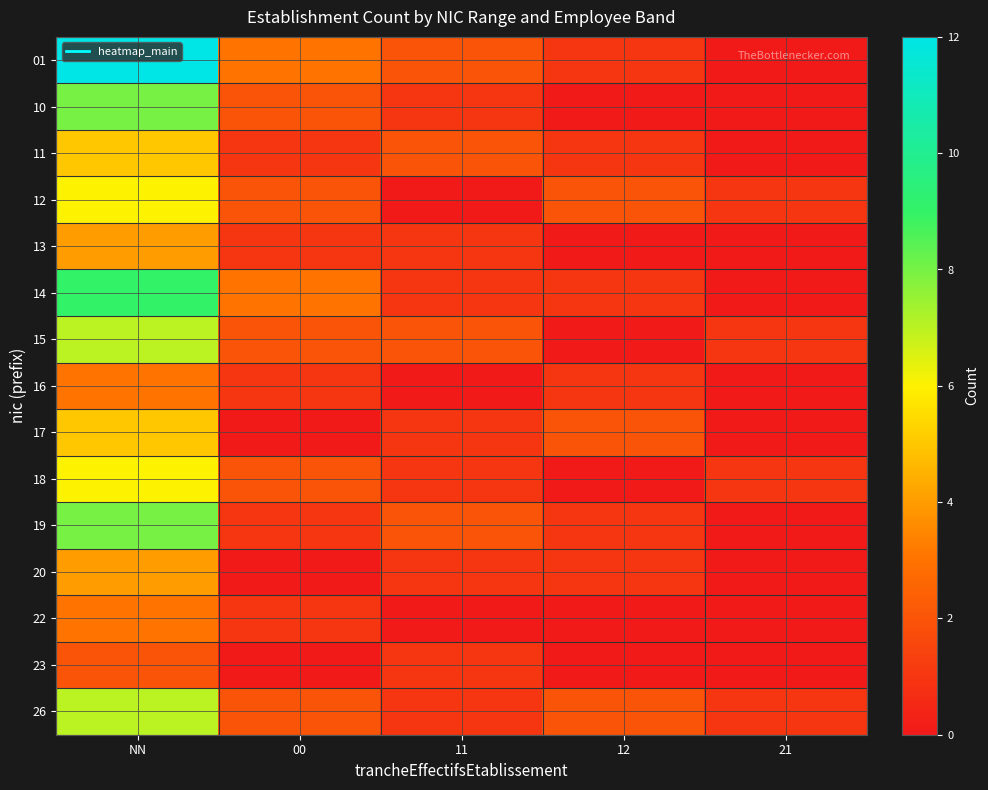

Which label corresponds to the largest value in the chart?

NN